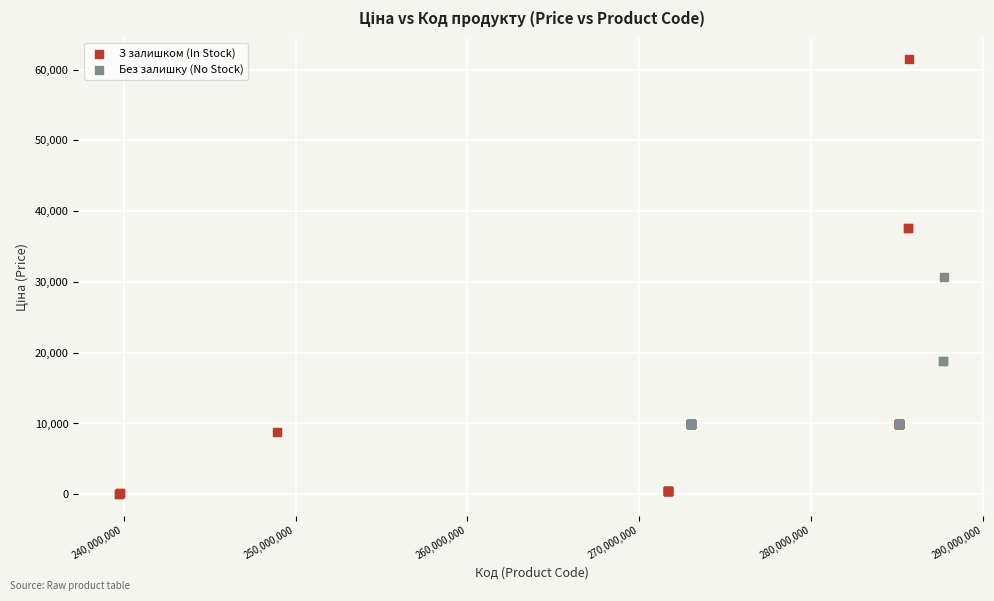

Which series contains the highest Y value?

З залишком (In Stock)